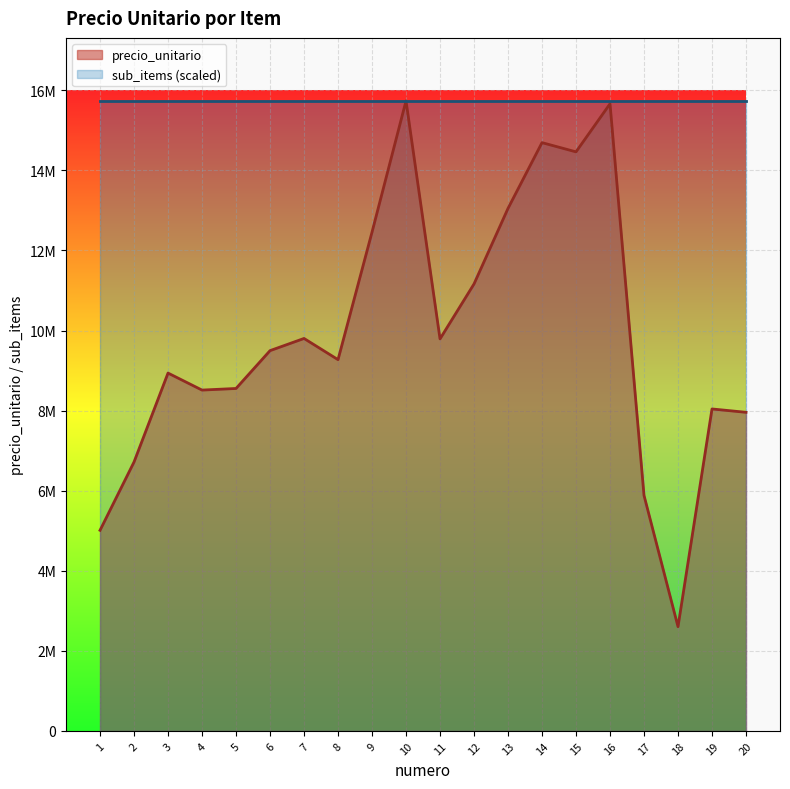

What value does the data have at 15?

14464000